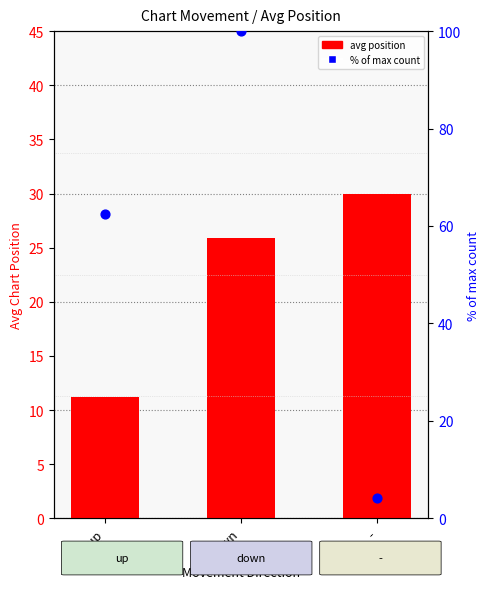

Which series reaches the minimum Y coordinate?

count %